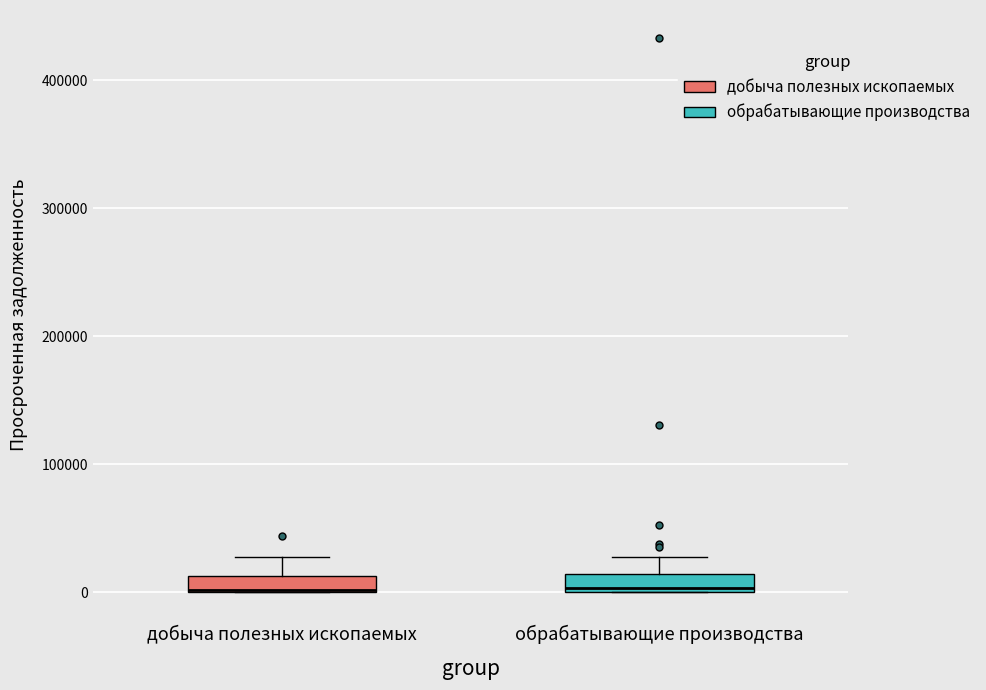

Where is the upper edge of the box for добыча полезных ископаемых on the y-axis? The values are not printed on the chart, so give them approximately, as read against the axis.

10000